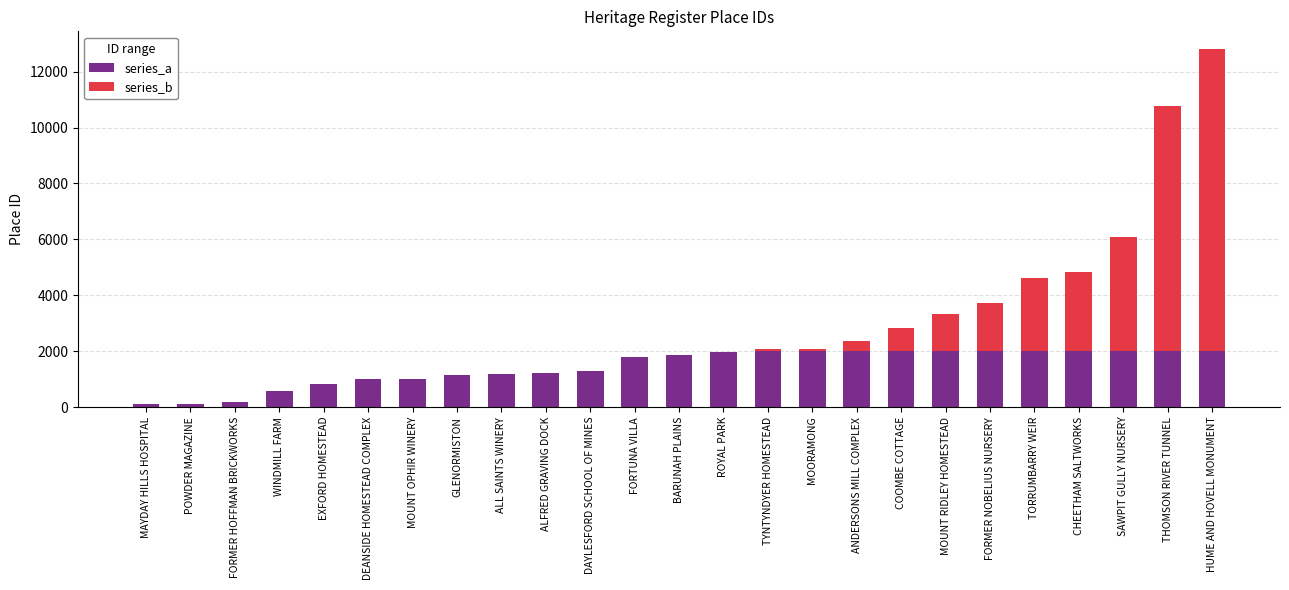

How many distinct data groups are displayed?

2